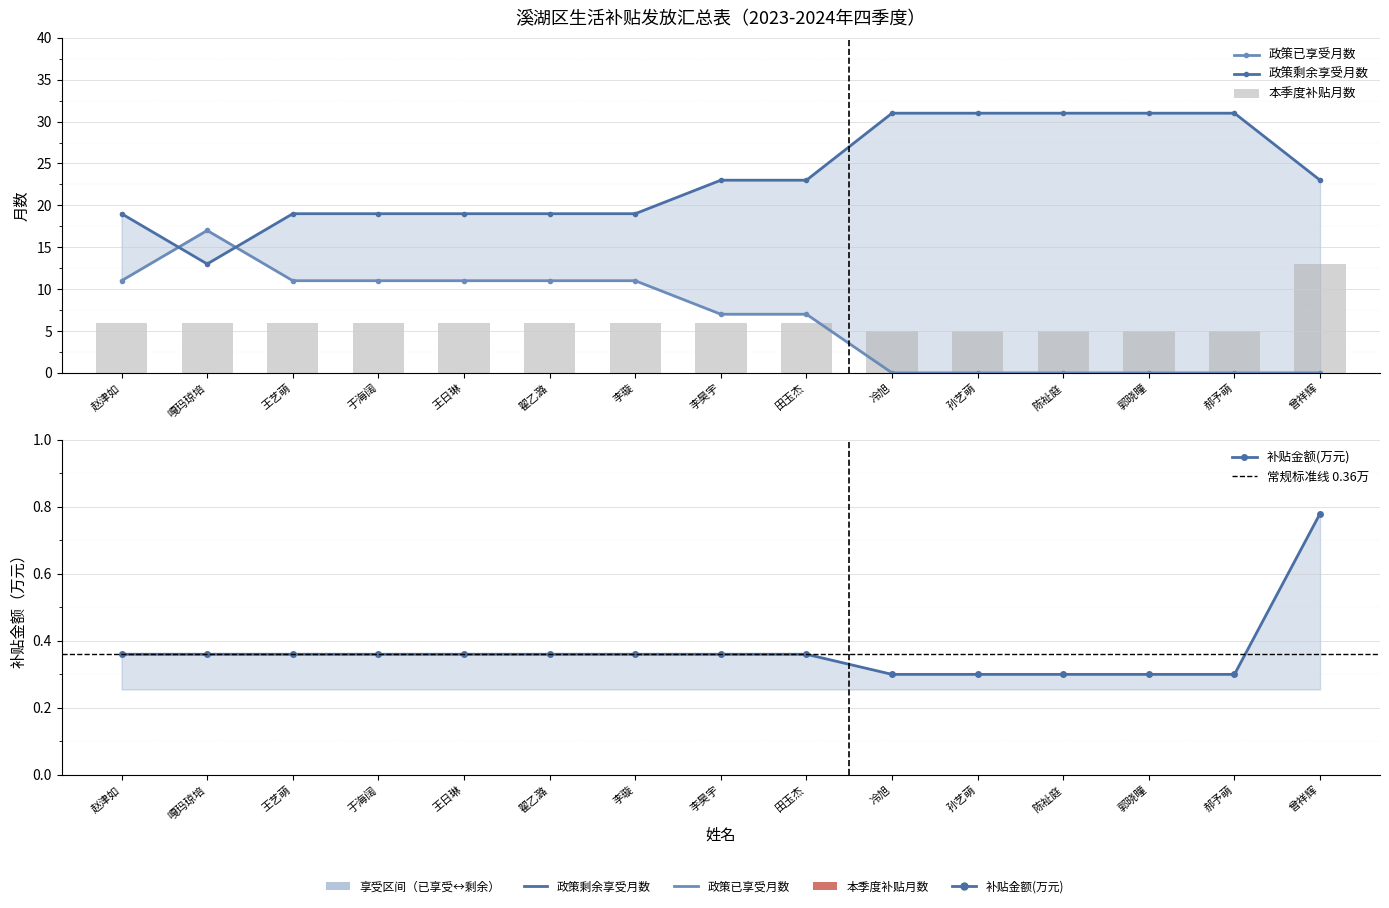

Rank the categories by 补贴金额(万元) value from highest to lowest.

曾祥辉, 赵津如, 嘎玛琼培, 王艺萌, 于海阔, 王日琳, 翟乙潞, 李璇, 李昊宇, 田玉杰, 冷旭, 孙艺萌, 陈祉庭, 郭晓曈, 郝予萌